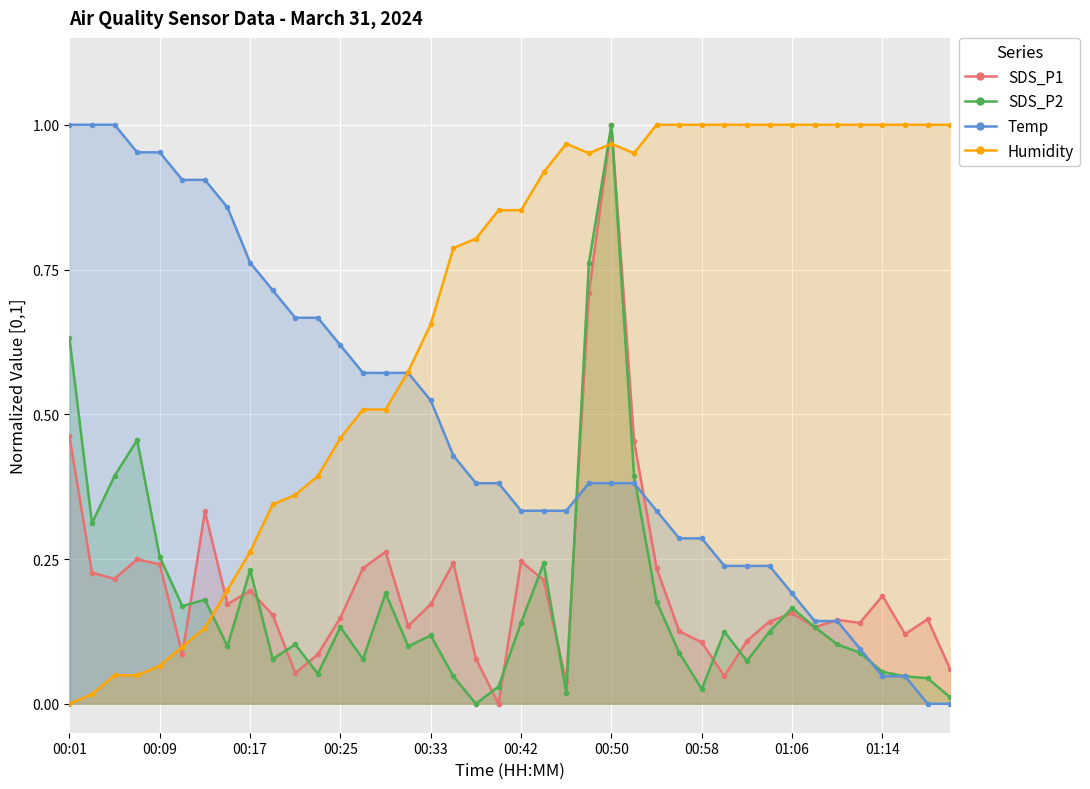

Which series has the largest total across all categories?

Humidity